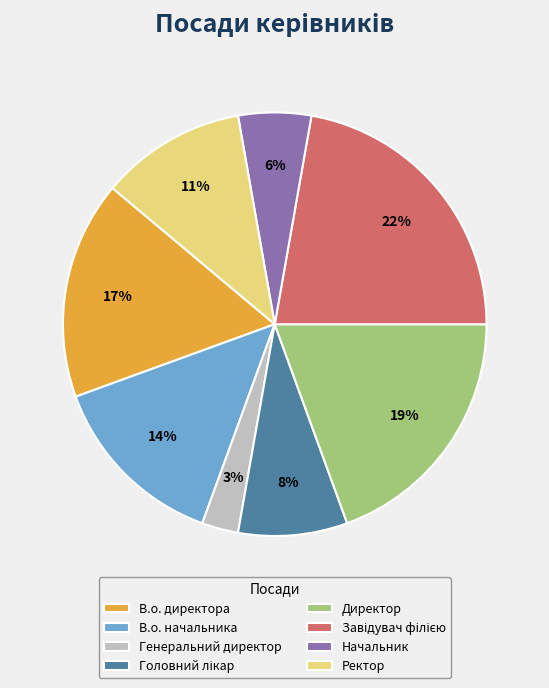

What percentage is the Ректор slice, to the nearest percent?

11%